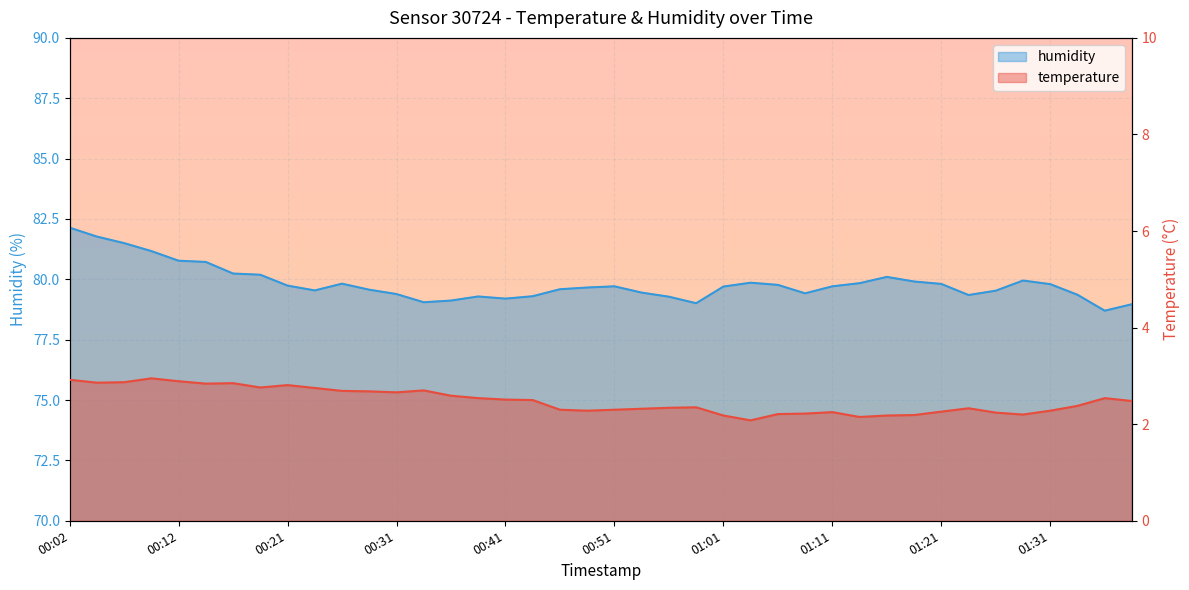

Reading left to right, list all the values displayed in this chart.

temperature: 2.9	2.9	2.9	3.0	2.9	2.8	2.9	2.8	2.8	2.8	2.7	2.7	2.7	2.7	2.6	2.5	2.5	2.5	2.3	2.3	2.3	2.3	2.3	2.4	2.2	2.1	2.2	2.2	2.2	2.1	2.2	2.2	2.3	2.3	2.2	2.2	2.3	2.4	2.5	2.5
humidity: 82.1	81.8	81.5	81.2	80.8	80.7	80.2	80.2	79.7	79.5	79.8	79.6	79.4	79.0	79.1	79.3	79.2	79.3	79.6	79.7	79.7	79.5	79.3	79.0	79.7	79.9	79.8	79.4	79.7	79.8	80.1	79.9	79.8	79.3	79.5	80.0	79.8	79.4	78.7	79.0